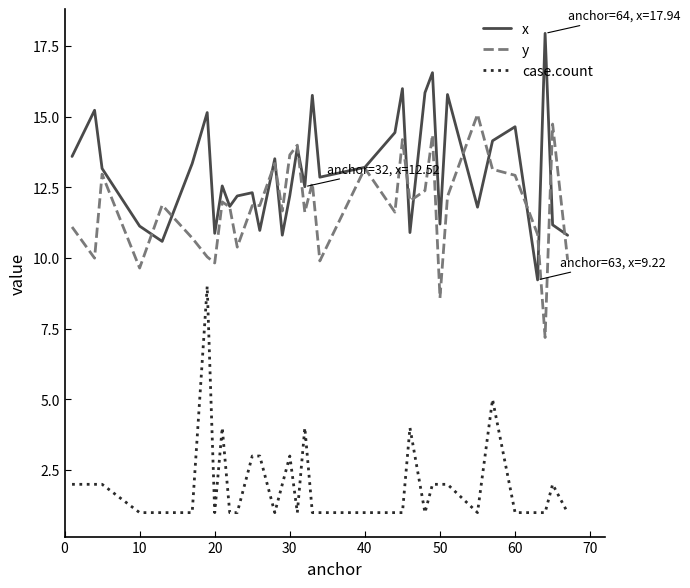

Rank the series by their maximum value, from highest to lowest.

x, y, case.count